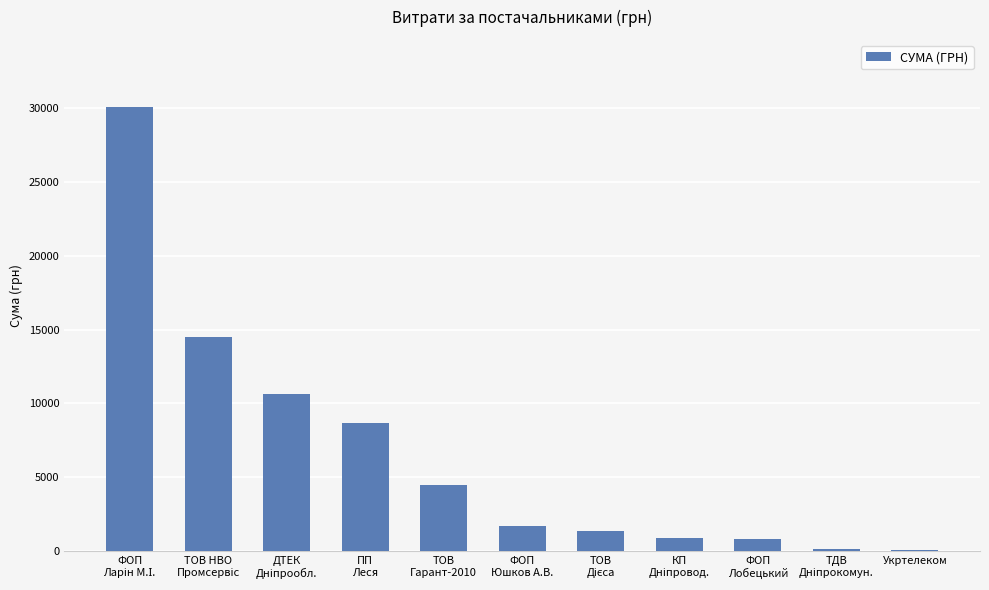

What is the greatest value displayed?

30084.6